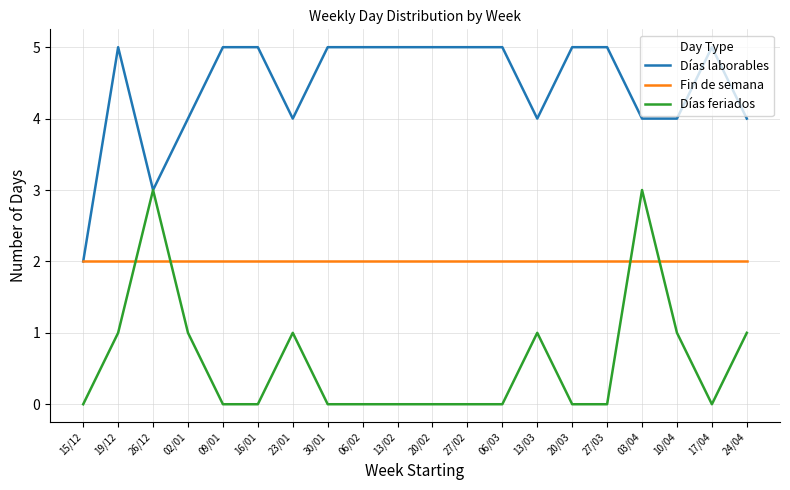

Which series changed the most between 26/12 and 17/04?

Días feriados